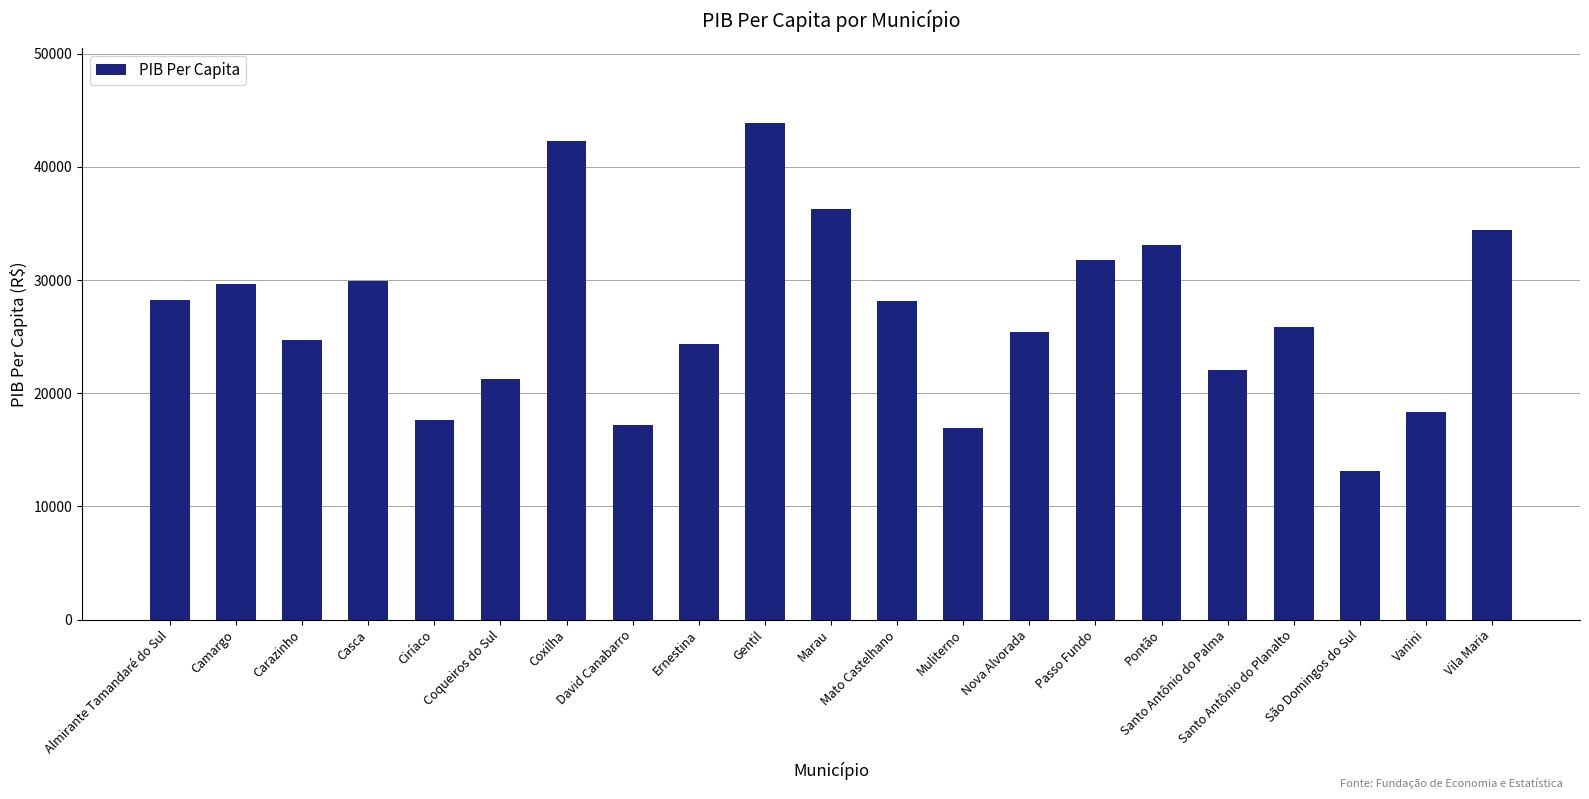

Is it true that the value at Marau is 63548.6?

False